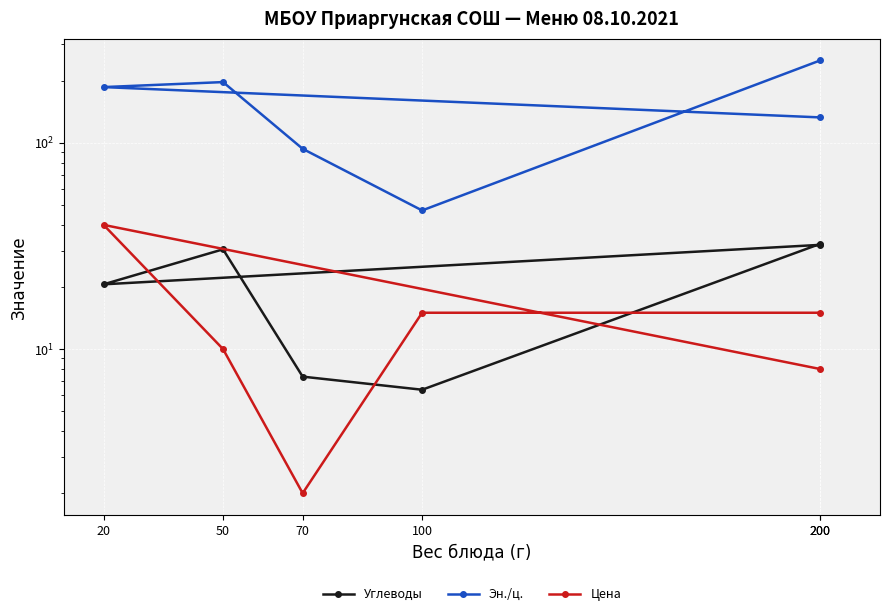

What is the minimum value shown in the chart?

2.0